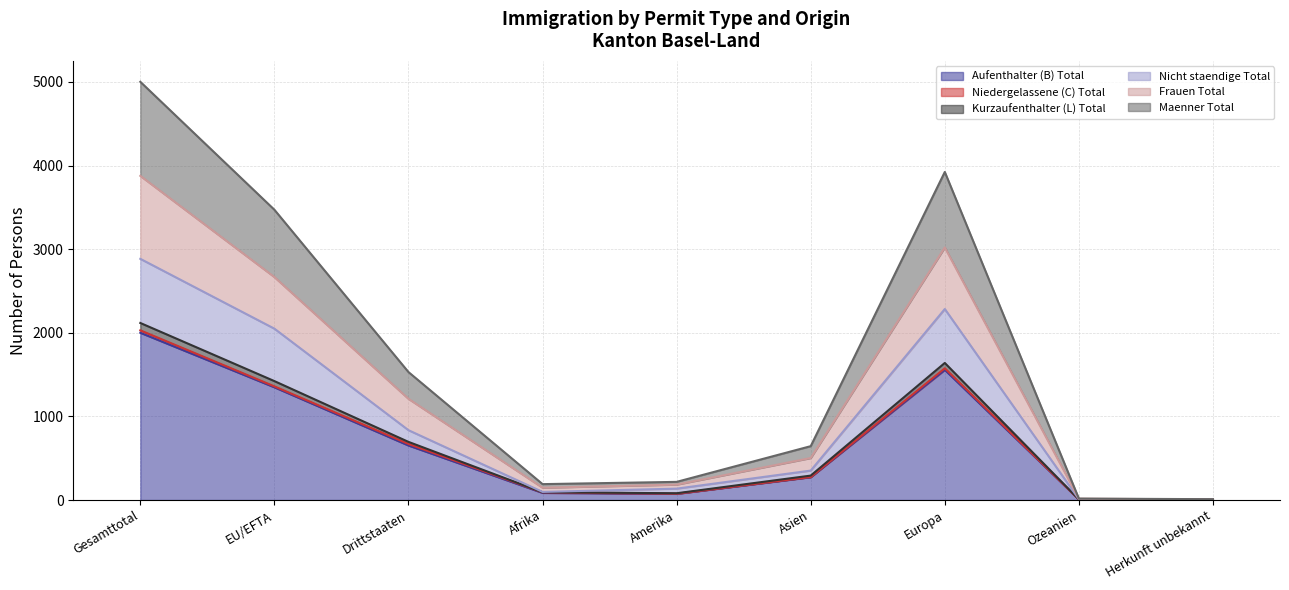

Which category has the lowest value across all series?

Herkunft unbekannt